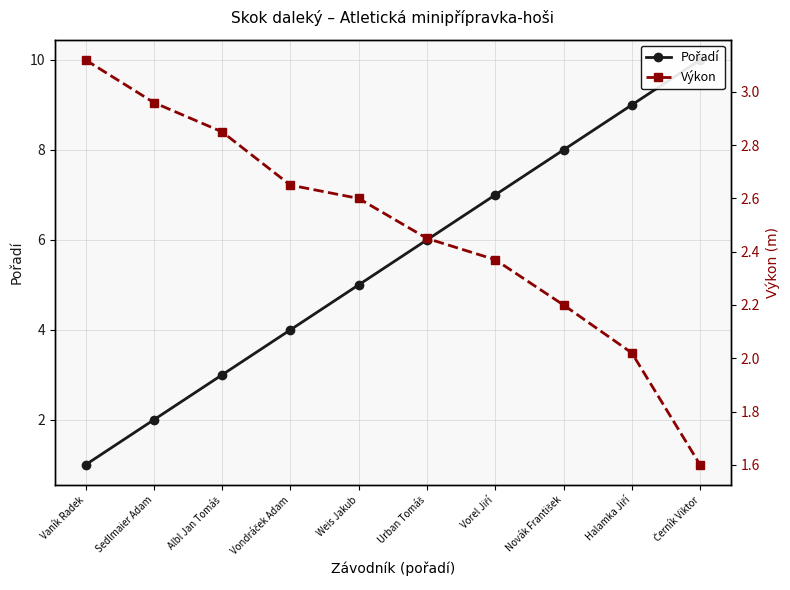

How many lines are shown in the chart?

2